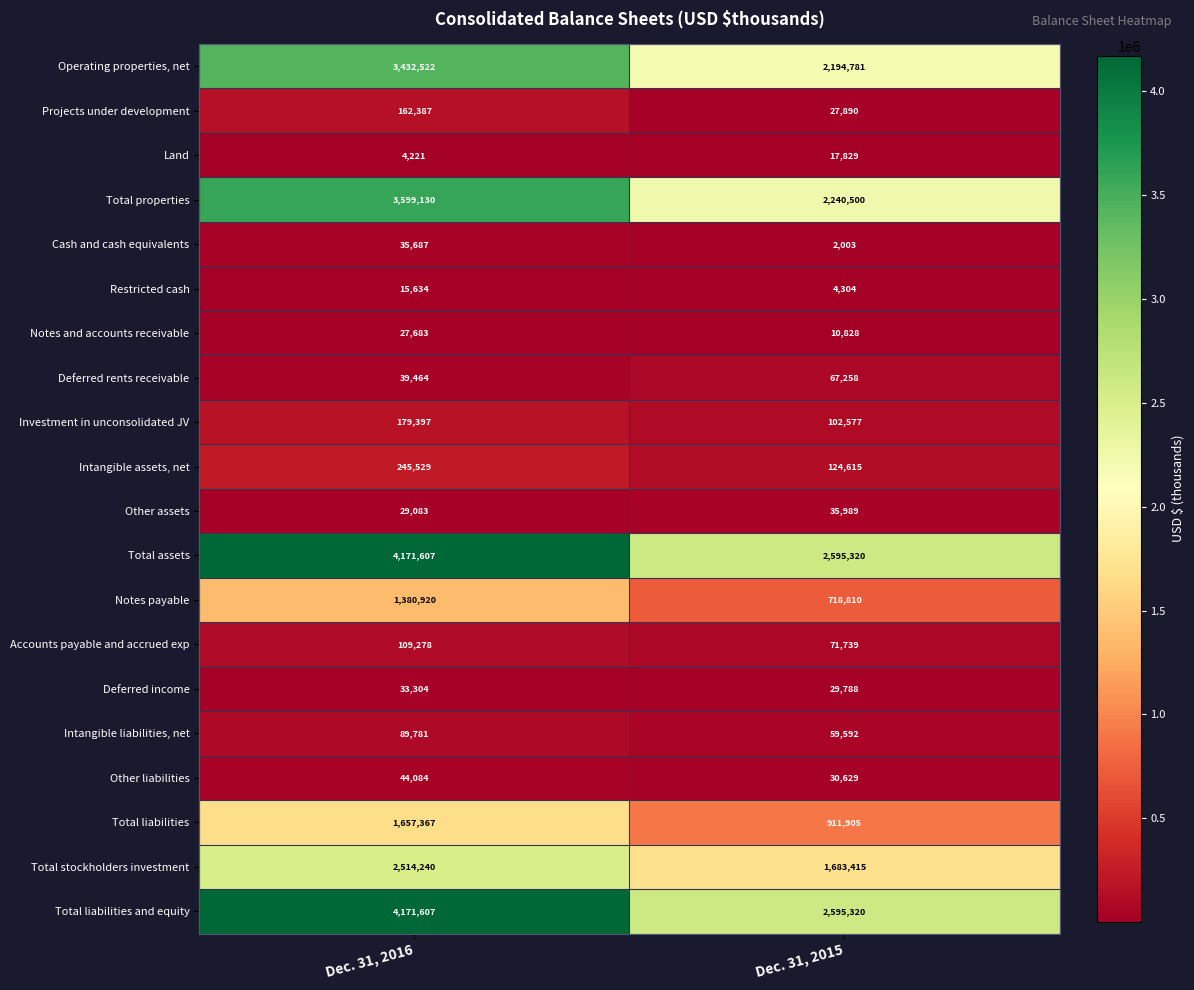

True or false: Land has a value of 4221 at Dec. 31, 2016.

True